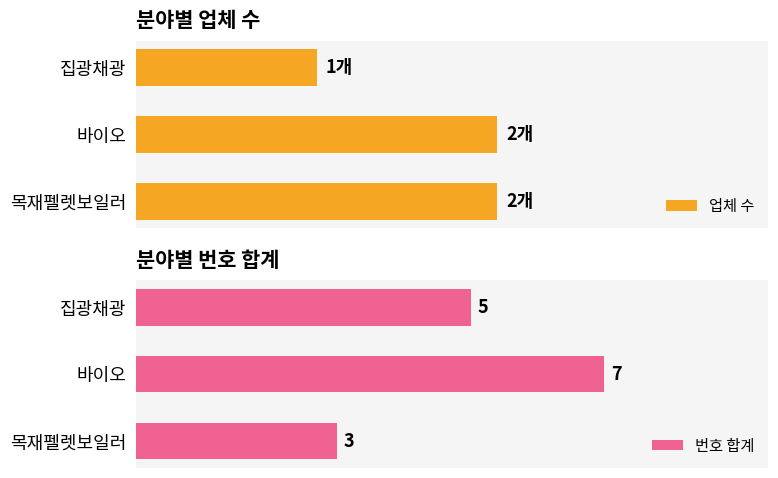

Which series has the widest spread of values?

번호 합계